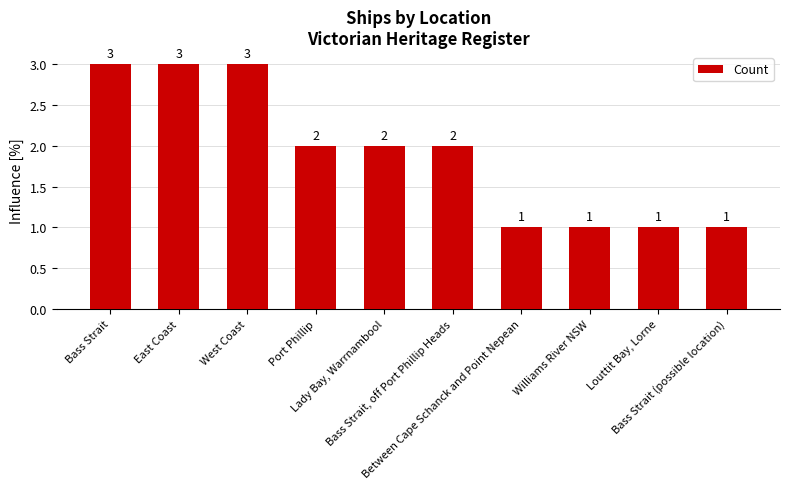

Approximately how many times larger is the value at Bass Strait, off Port Phillip Heads compared to Lady Bay, Warrnambool?

1.0